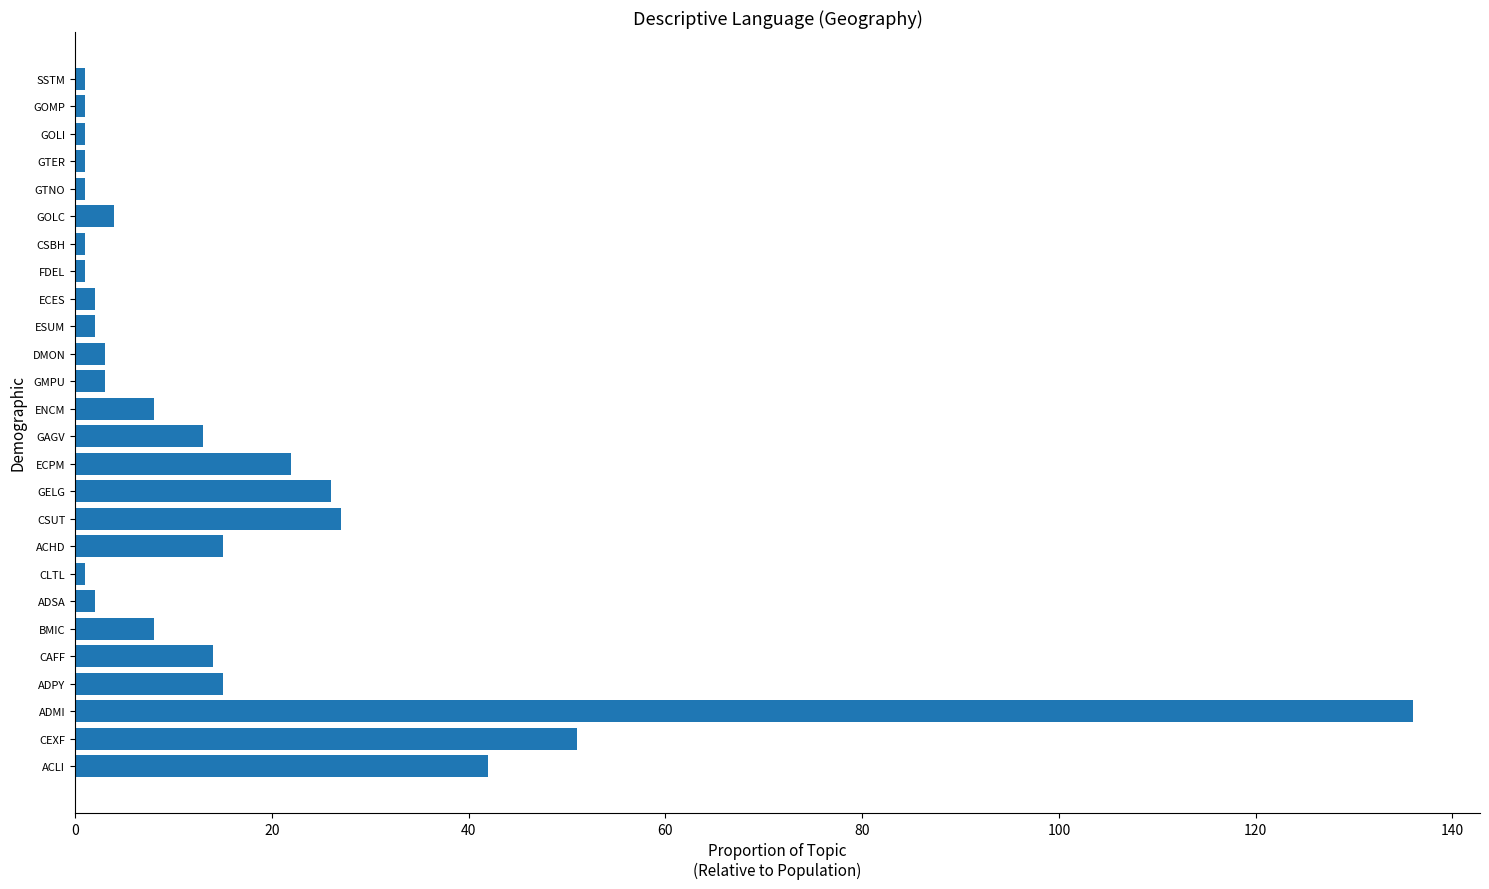

The value at CEXF is 85. True or false?

False